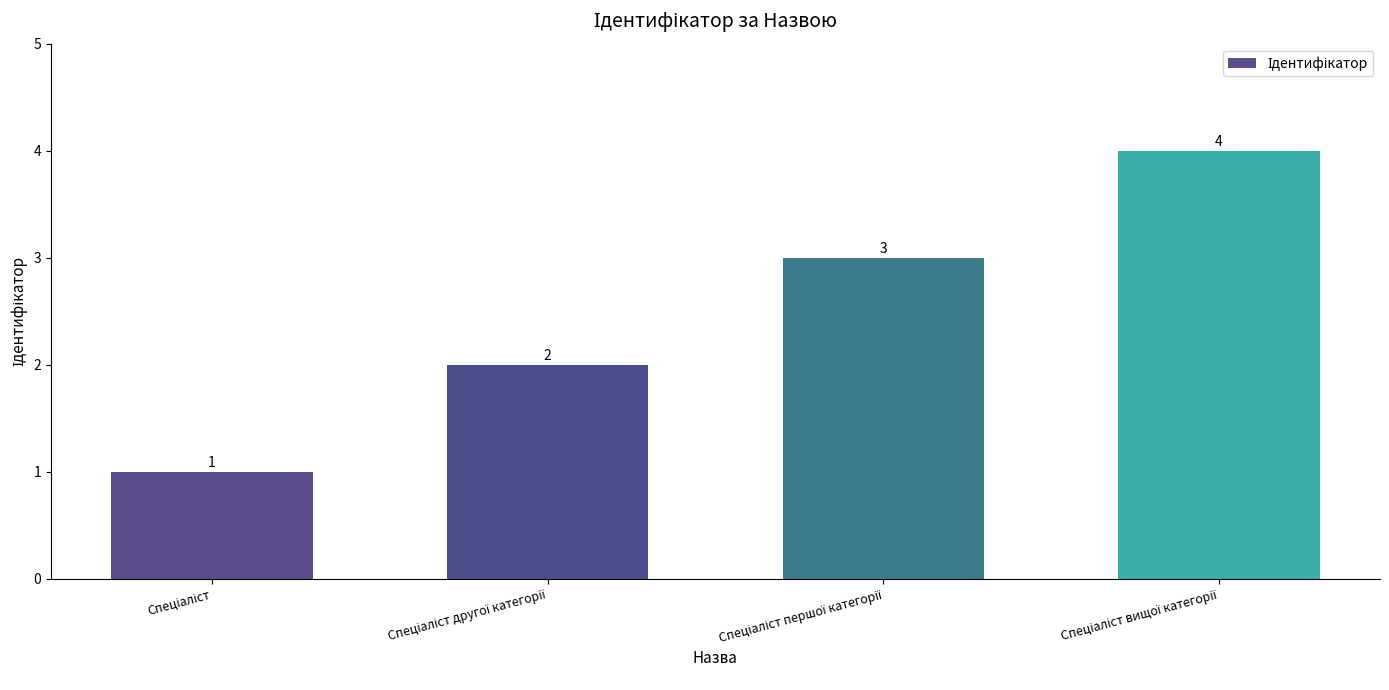

Count the number of categories in the chart.

4